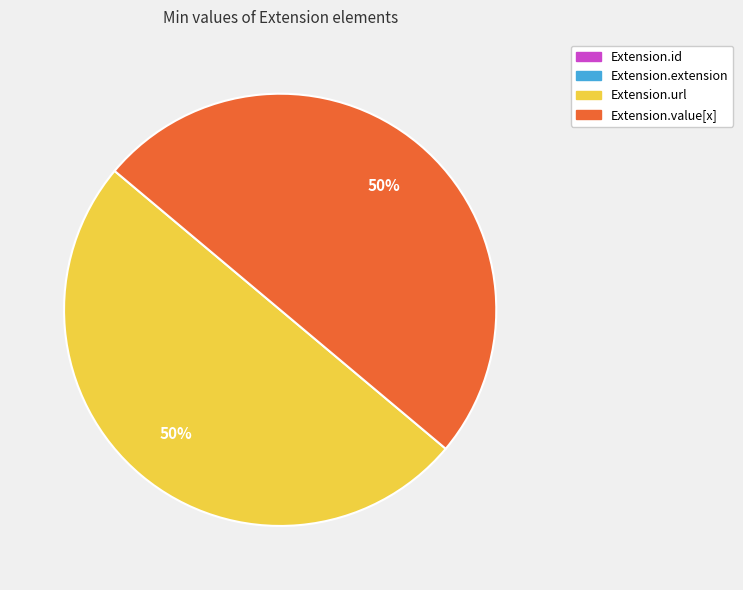

To the nearest percent, what is the average slice percentage?

25%